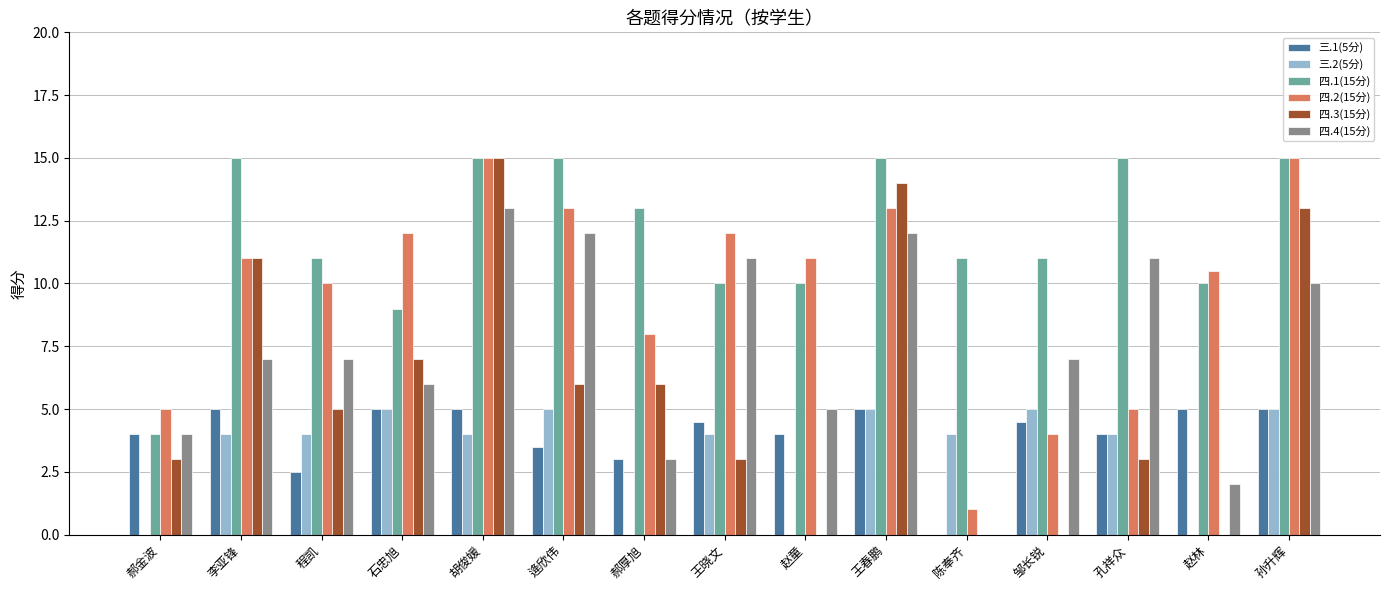

What is the spread (max minus min) of values at 孔祥众?

12.0